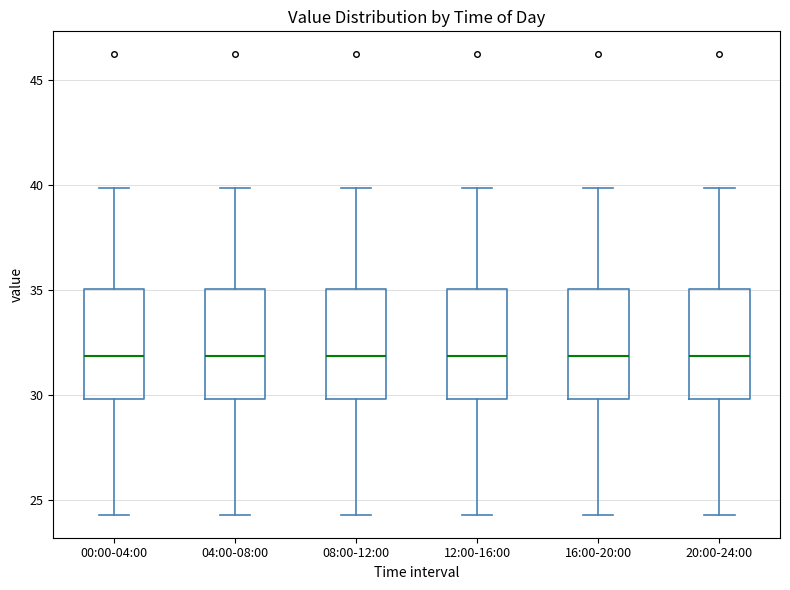

Reading left to right, read every box against the y-axis: the position of its median line, the range the box covers, and the ends of its whiskers. The values are not printed on the chart, so give them approximately, as read against the axis.

00:00-04:00: median 32.0, box 30.0 to 35.0, whiskers 24.5 to 40.0
04:00-08:00: median 32.0, box 30.0 to 35.0, whiskers 24.5 to 40.0
08:00-12:00: median 32.0, box 30.0 to 35.0, whiskers 24.5 to 40.0
12:00-16:00: median 32.0, box 30.0 to 35.0, whiskers 24.5 to 40.0
16:00-20:00: median 32.0, box 30.0 to 35.0, whiskers 24.5 to 40.0
20:00-24:00: median 32.0, box 30.0 to 35.0, whiskers 24.5 to 40.0